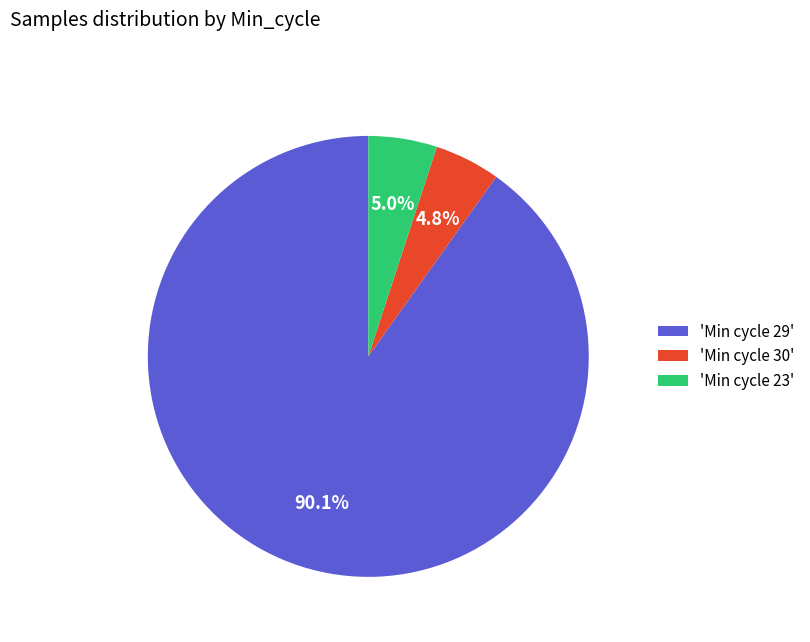

How many slices are in this pie chart?

3